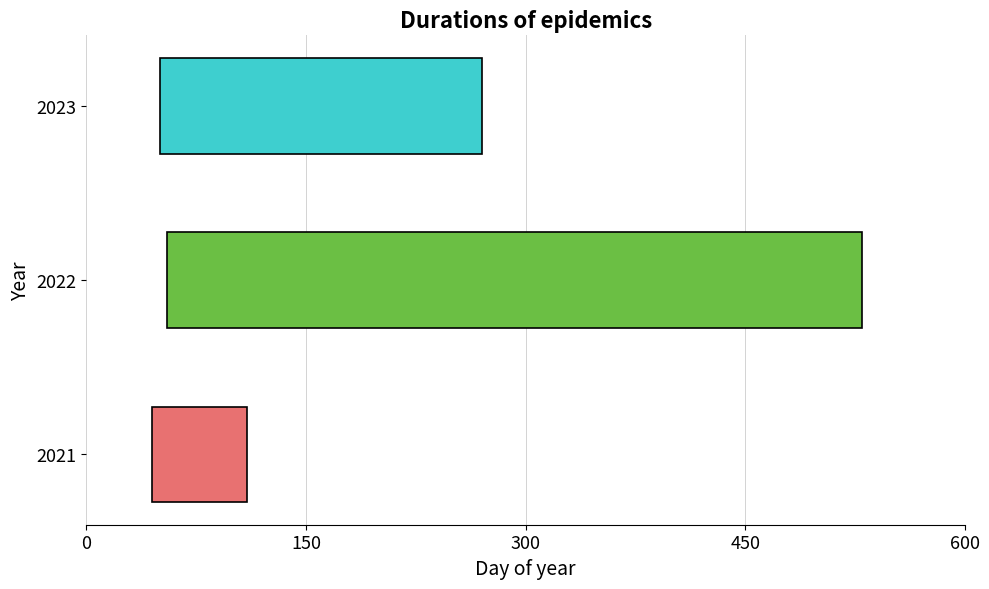

Are the bars horizontal?

Yes